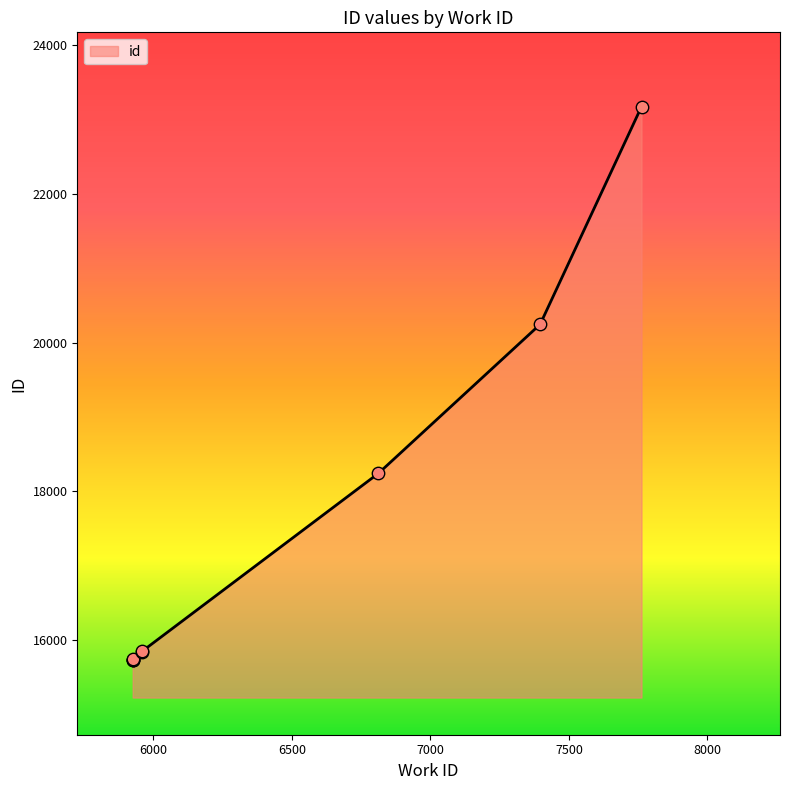

Between 5960 and 5925, which is larger?

5960